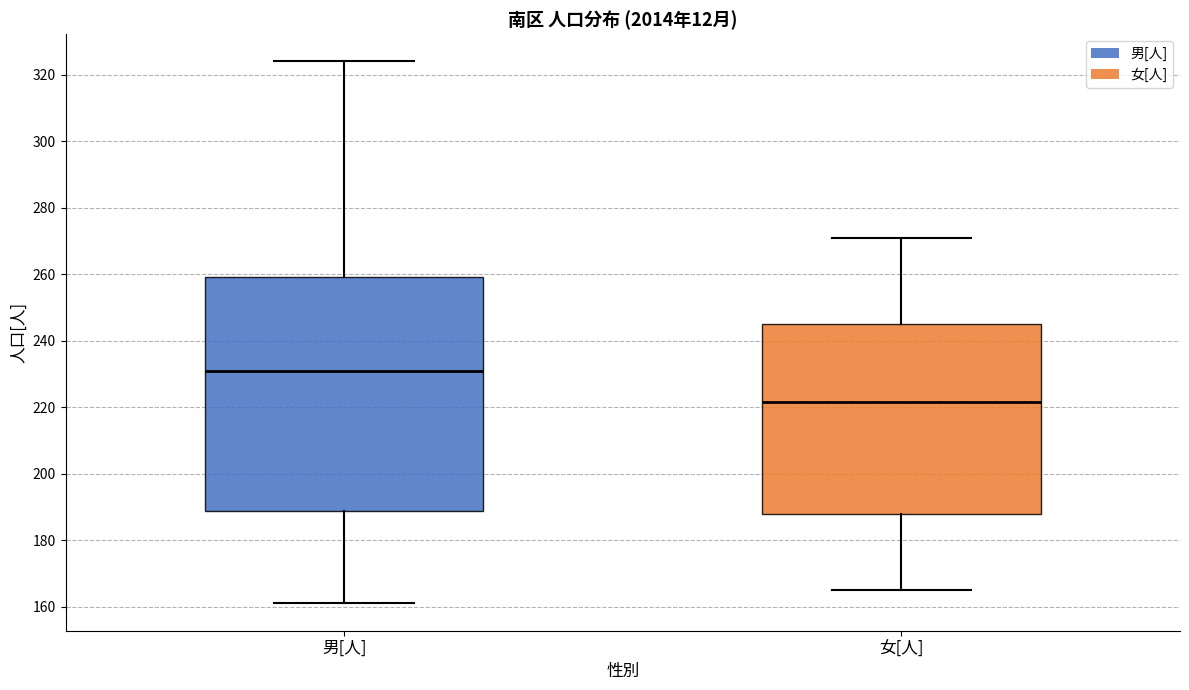

Which box is the tallest, from its lower edge to its upper edge?

男[人]